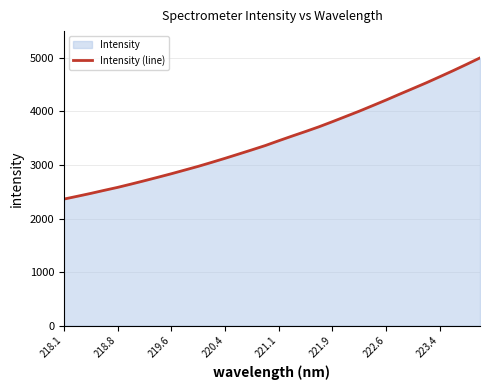

Between 219.6 and 218.8, which is larger?

219.6